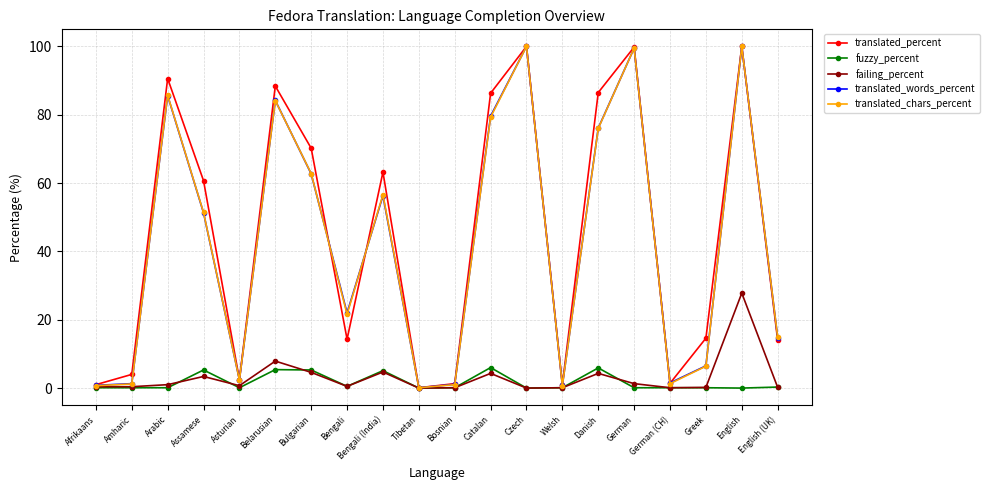

Which series changed the most between Arabic and Bengali (India)?

translated_words_percent